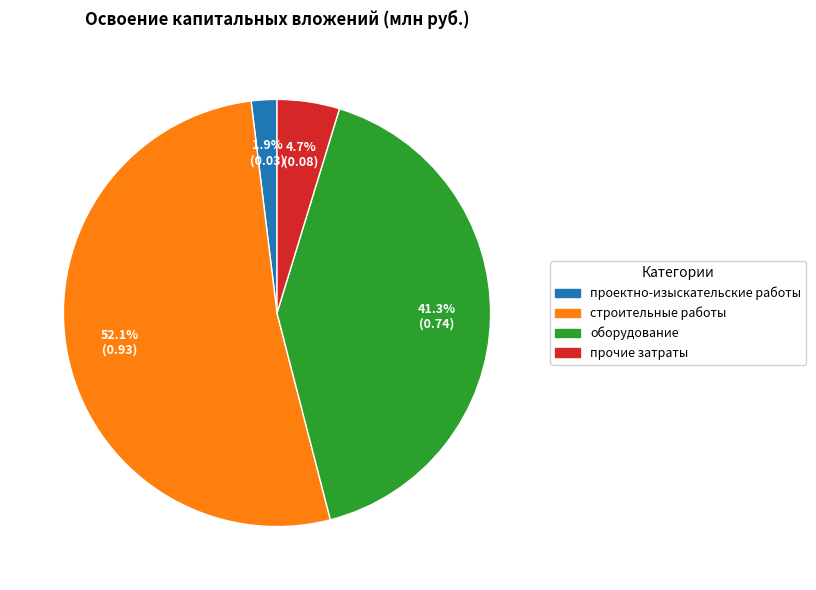

To the nearest percent, what is the difference between the строительные работы and проектно-изыскательские работы slice percentages?

50%